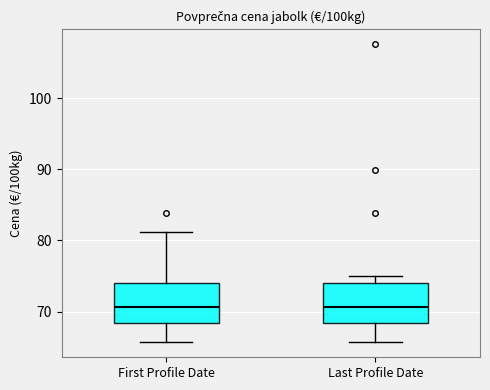

Reading left to right, read every box against the y-axis: the position of its median line, the range the box covers, and the ends of its whiskers. The values are not printed on the chart, so give them approximately, as read against the axis.

First Profile Date: median 71, box 68 to 74, whiskers 66 to 81
Last Profile Date: median 71, box 68 to 74, whiskers 66 to 75